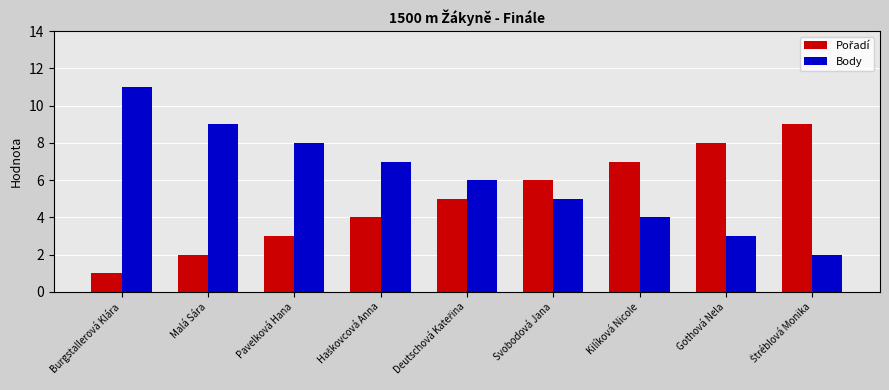

What is the approximate value of Body at Malá Sára?

9